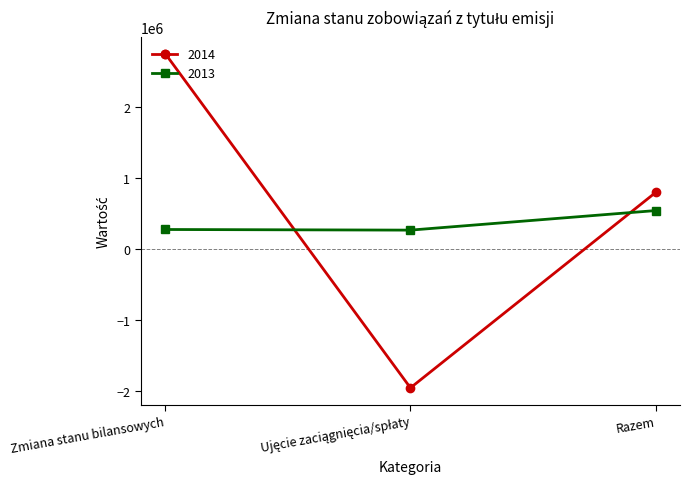

How many lines are shown in the chart?

2